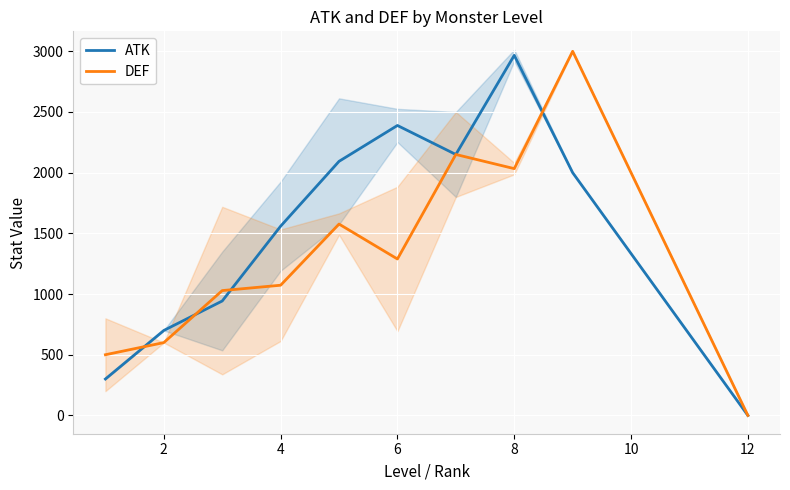

Is the value of ATK at 2 greater than the value of DEF at 6?

No